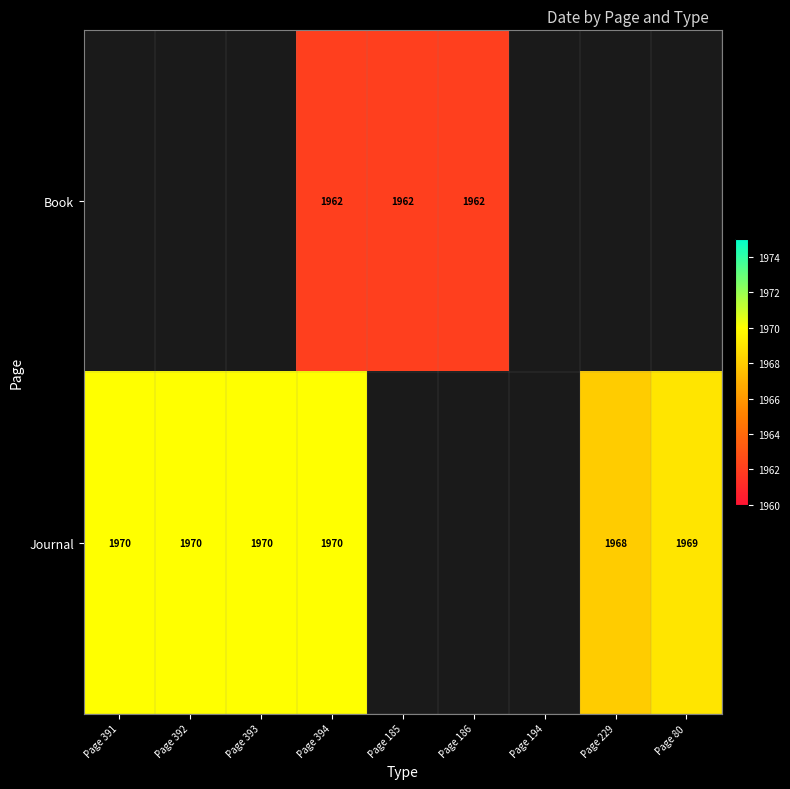

Which has a higher value, Page 229 or Page 393?

Page 393